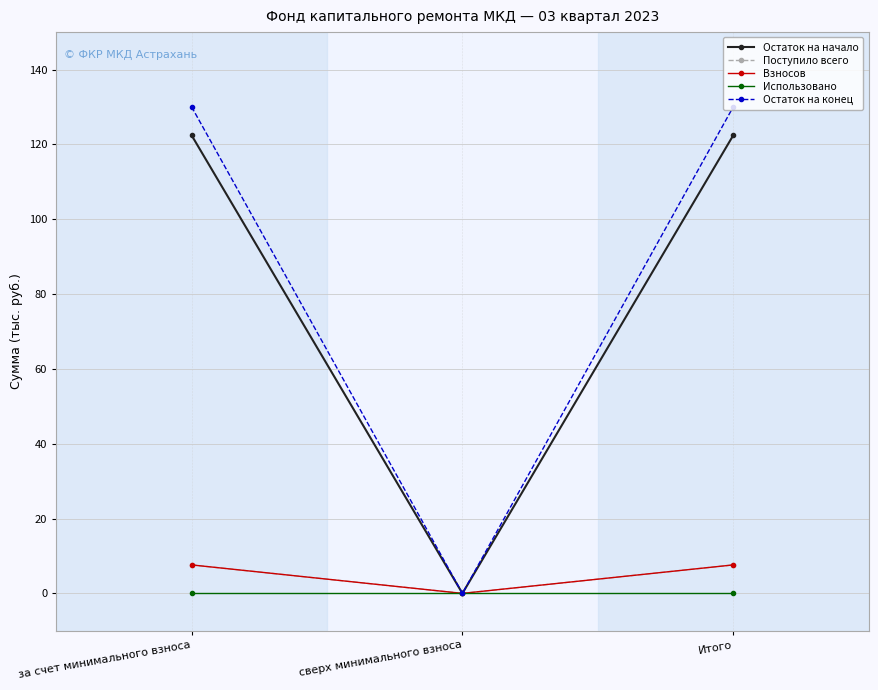

Is this an area chart (filled region under the line)?

No